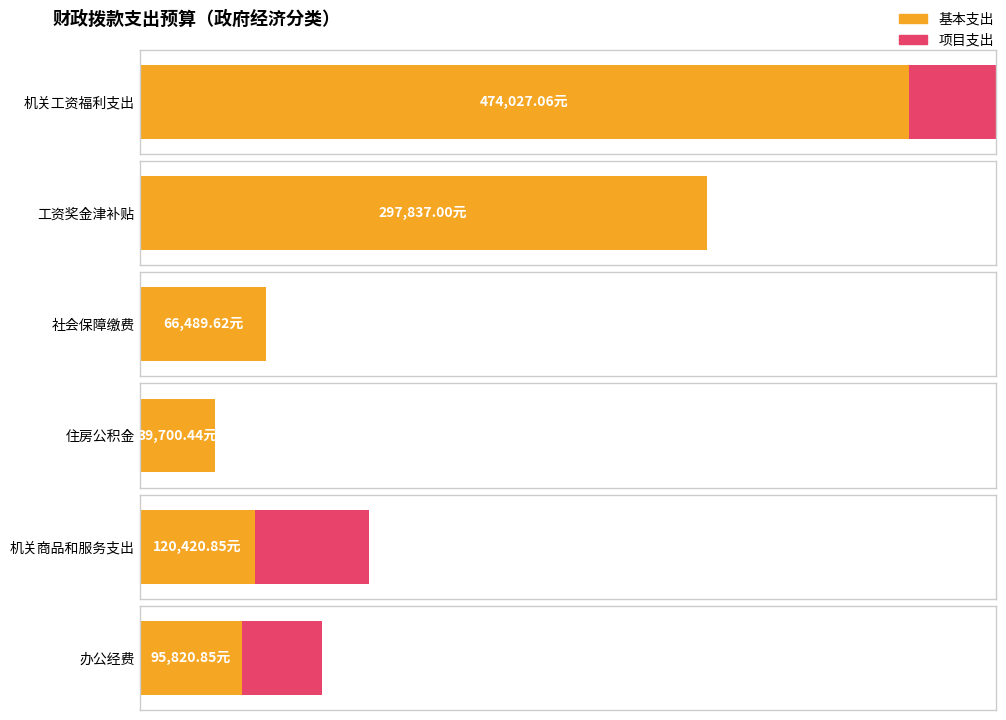

What is the average value of the 基本支出 series?

153716.0